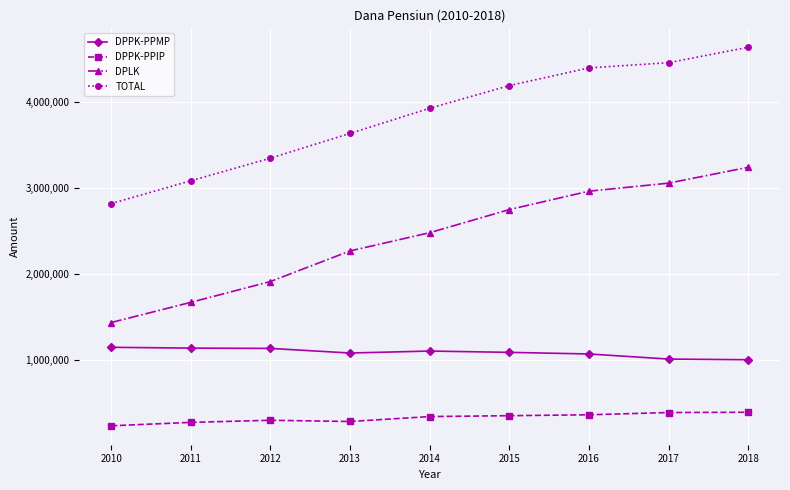

Where is DPPK-PPMP nearest to the value 1075320?

2016